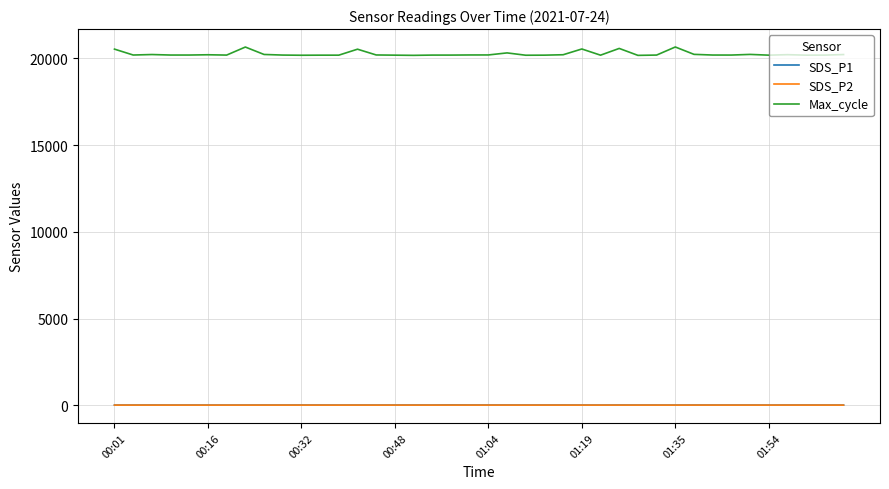

What is the sum of all SDS_P1 values?

478.1